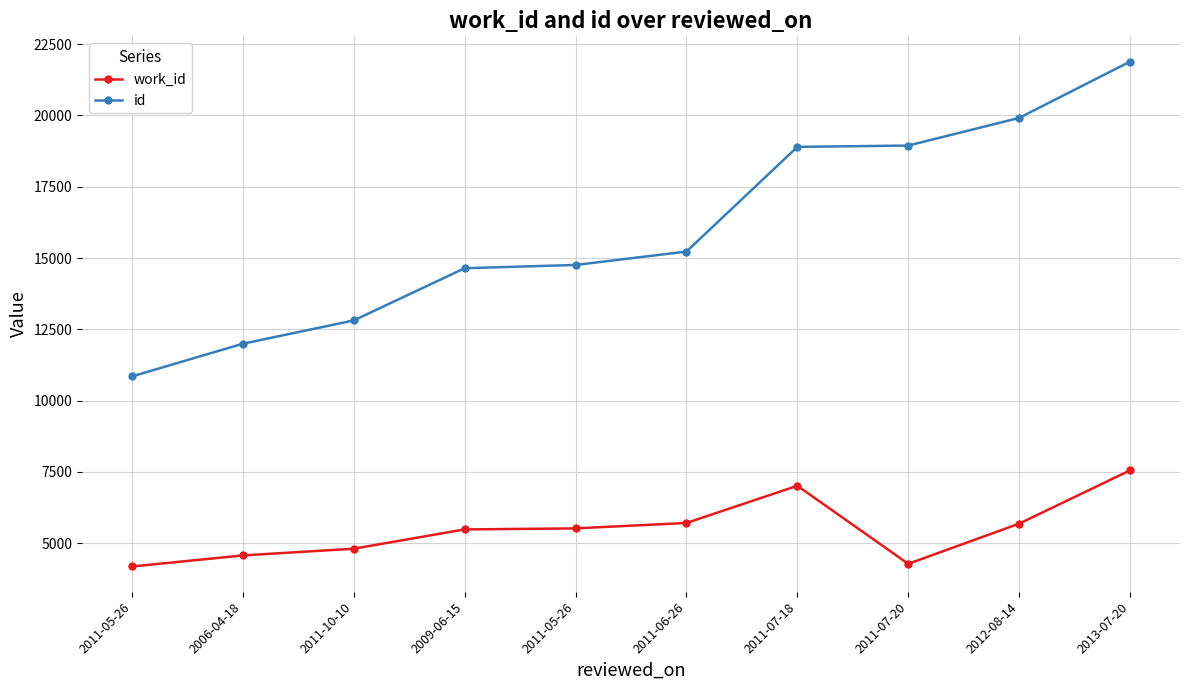

True or false: id and work_id intersect in this chart.

False